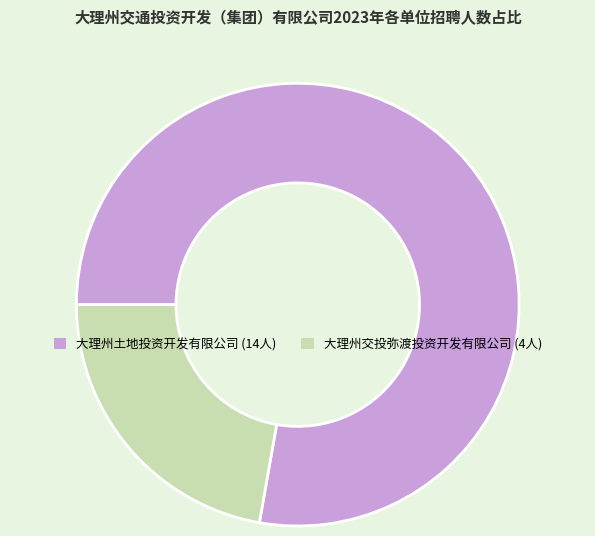

Rank the categories by value from highest to lowest.

大理州土地投资开发有限公司, 大理州交投弥渡投资开发有限公司